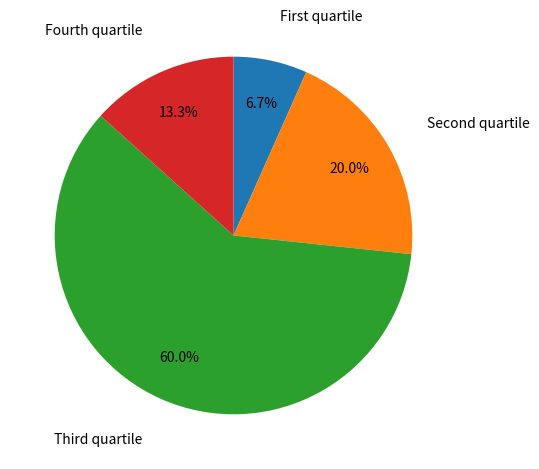

Is there a majority slice in this chart?

Yes